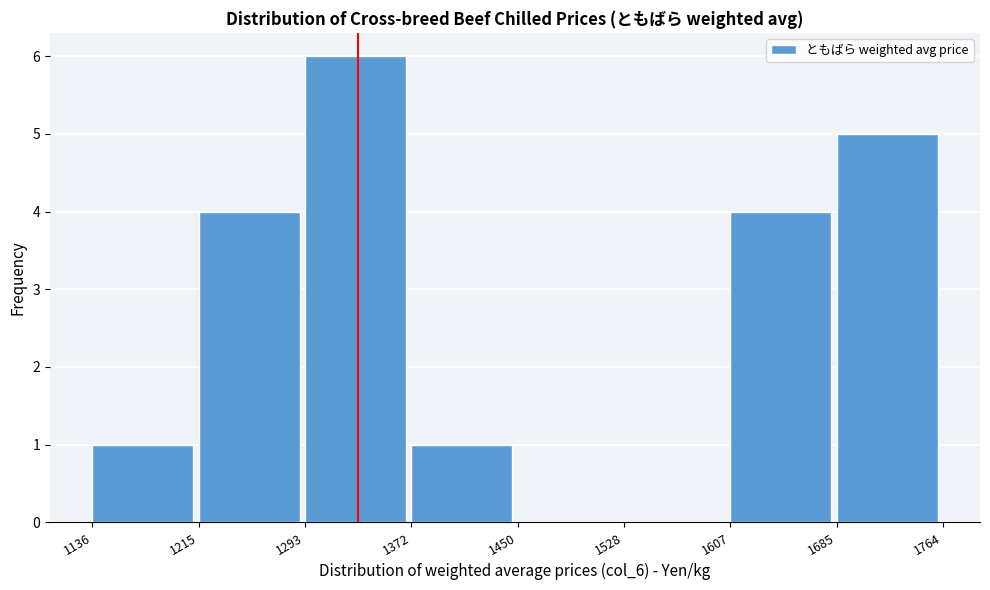

What is the height of the bar covering 1607 to 1685 on the x-axis? The values are not printed on the chart, so give them approximately, as read against the axis.

4